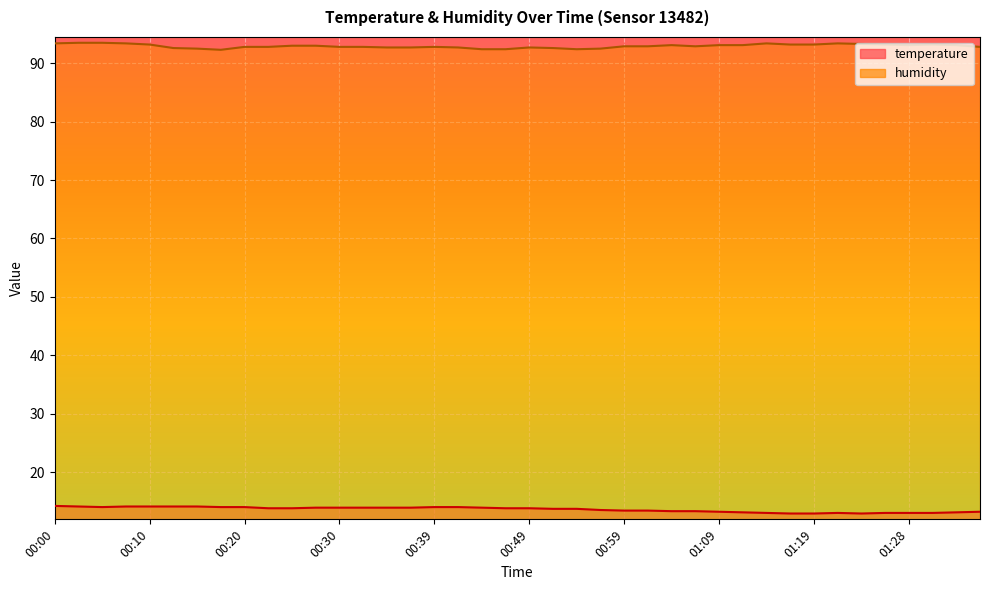

At which category is the sum across all series the highest?

00:00